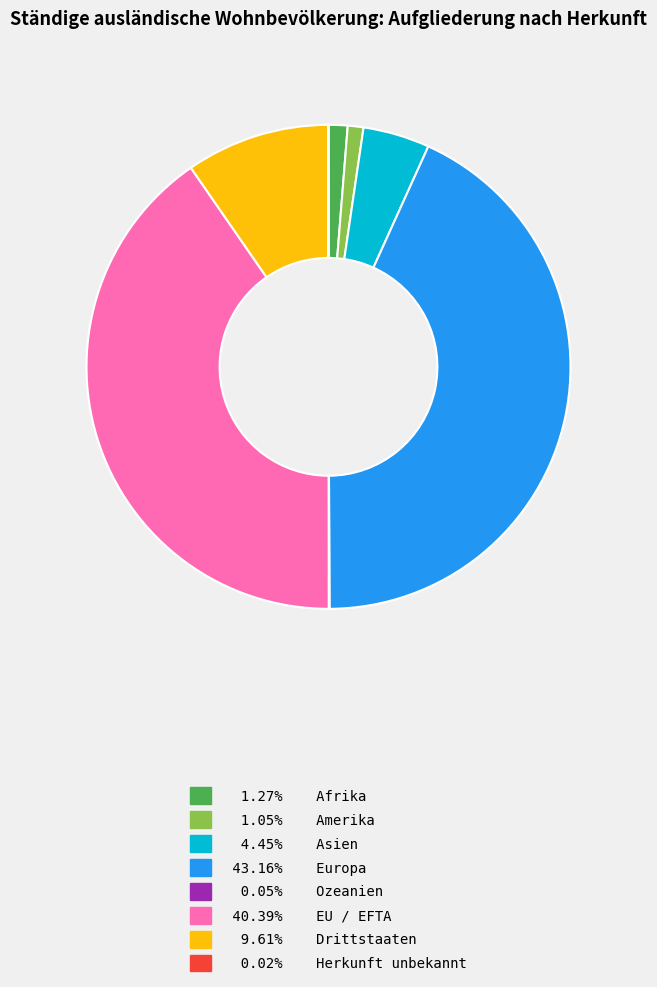

Is 40.39% EU / EFTA the majority of the pie?

No